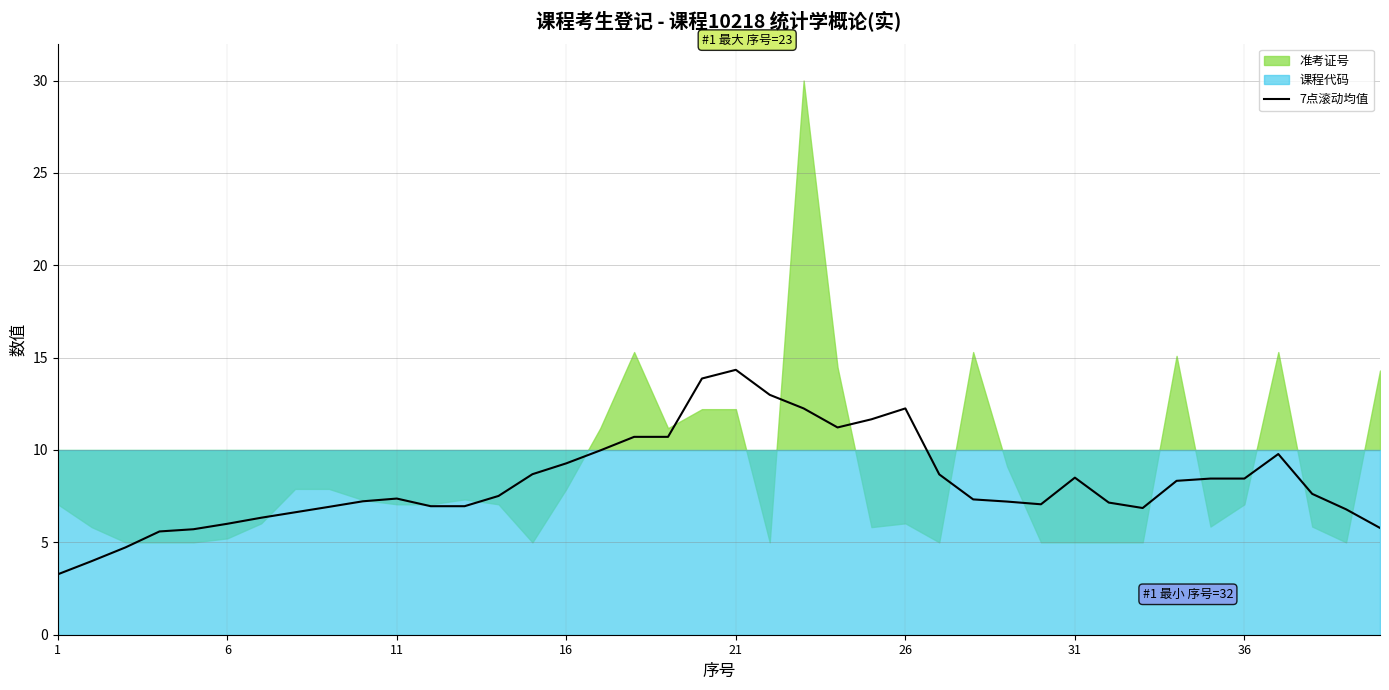

What is the minimum value shown in the chart?

3.3